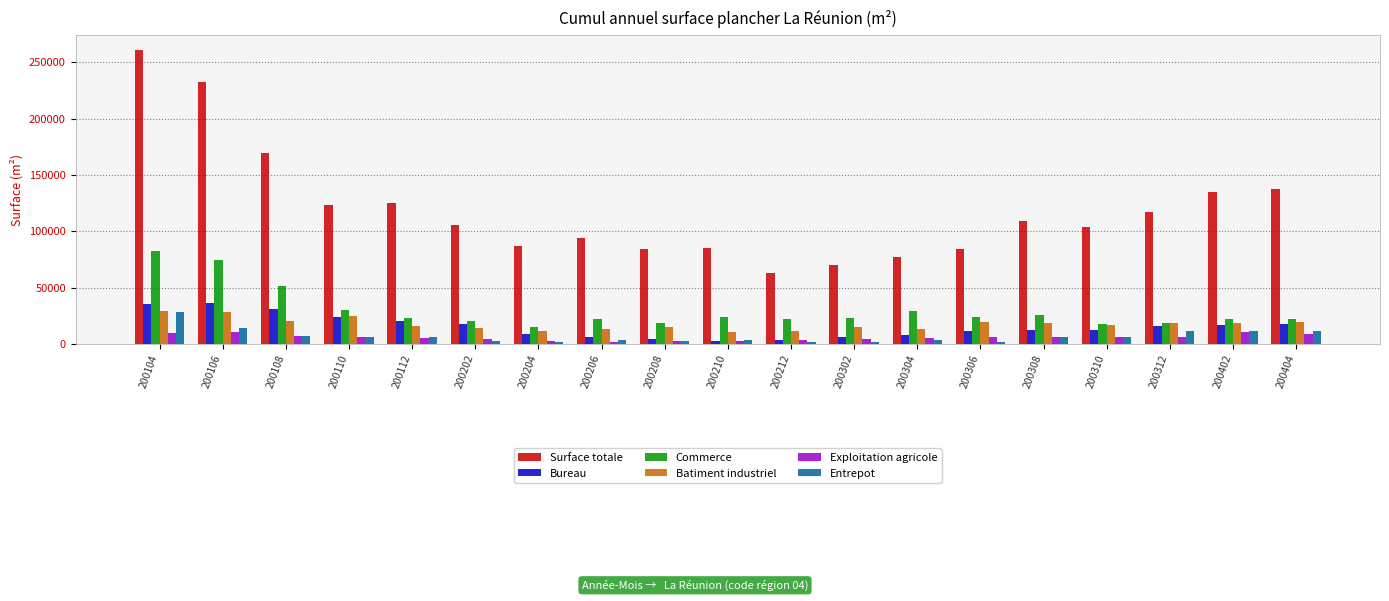

True or false: Surface totale has a value of 124680 at 200112.

True